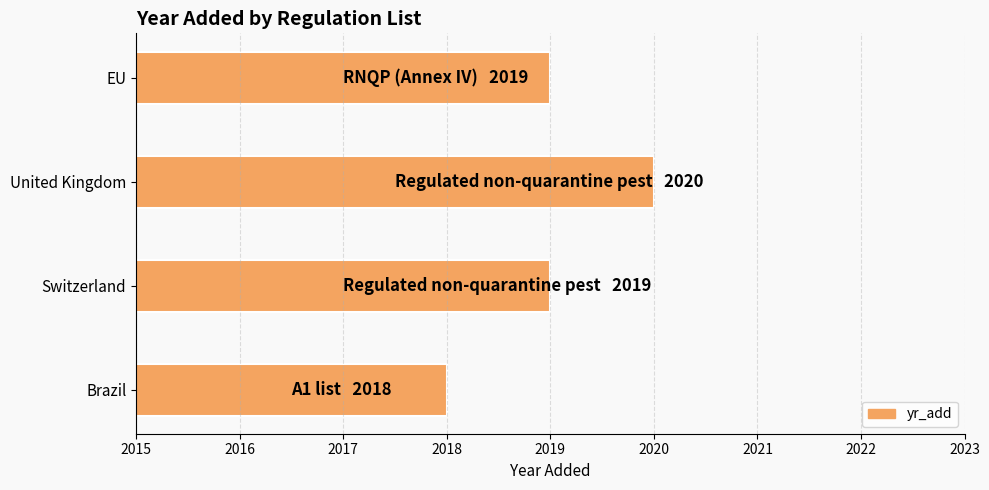

What is the difference between the maximum and second lowest values?

1